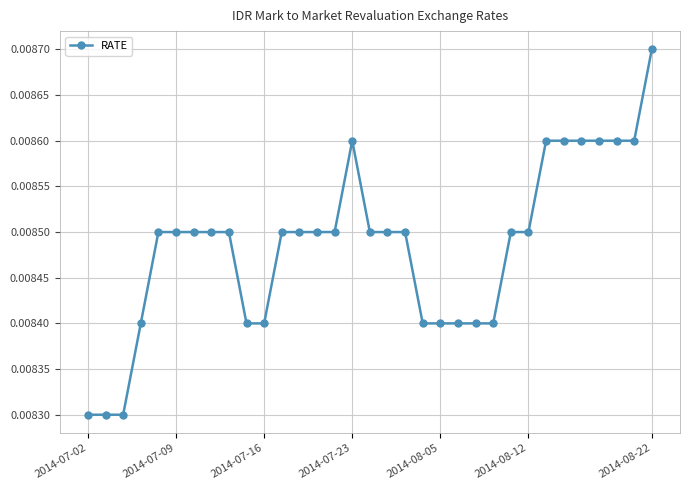

True or false: there are more than 0 points higher than both neighbors.

True